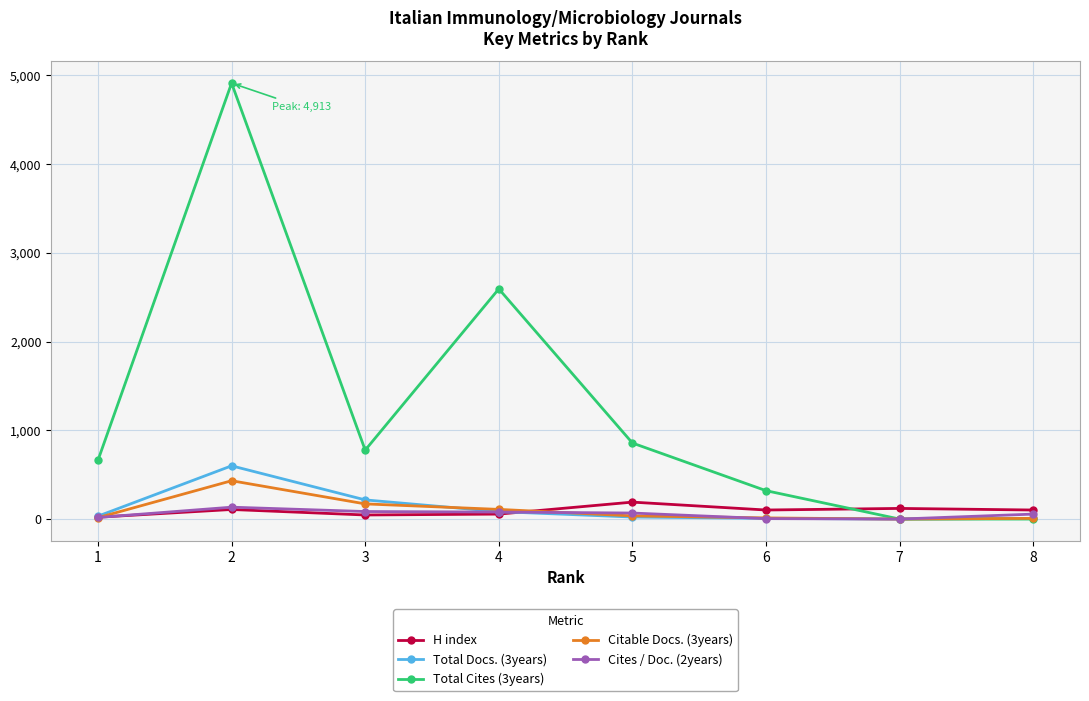

What is the highest value of the Citable Docs. (3years) series?

432